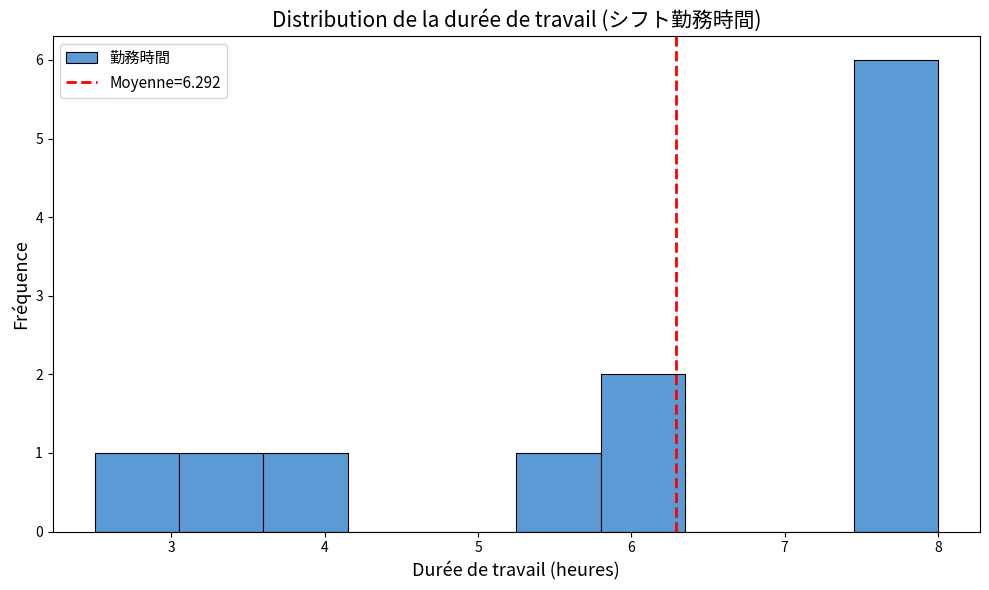

How tall is the bar that spans 3.05 to 3.60 on the x-axis? Neither the bar edges nor the heights are printed on the chart, so give them approximately, as read against the axes.

1